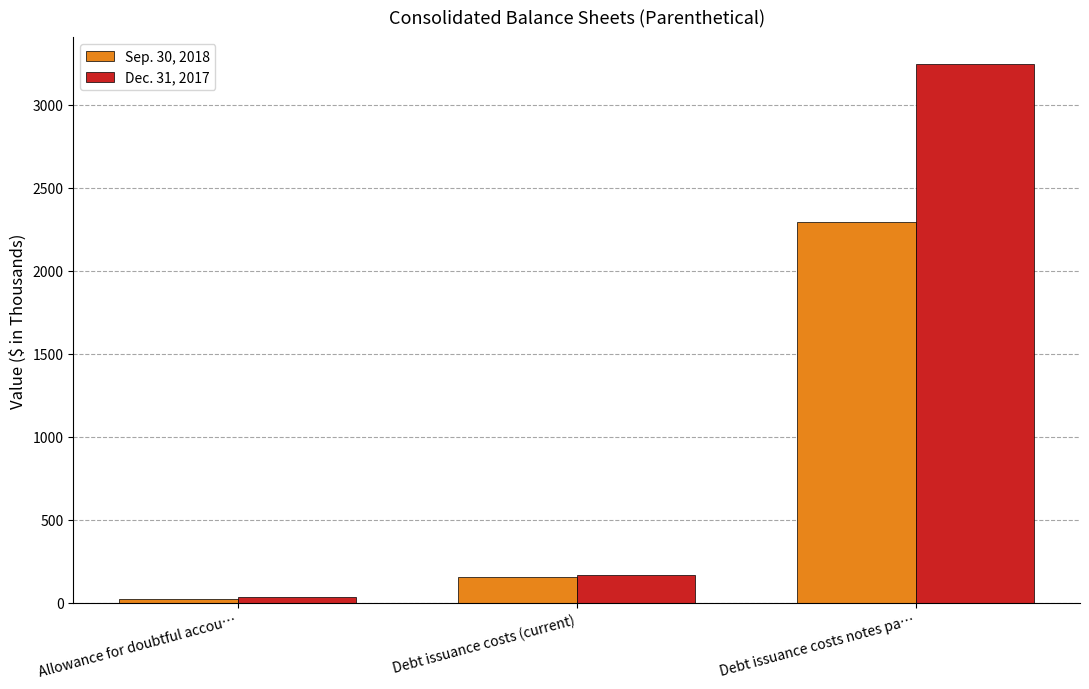

Is the value of Sep. 30, 2018 at Debt issuance costs (current) greater than the value of Dec. 31, 2017 at Allowance for doubtful accou…?

Yes